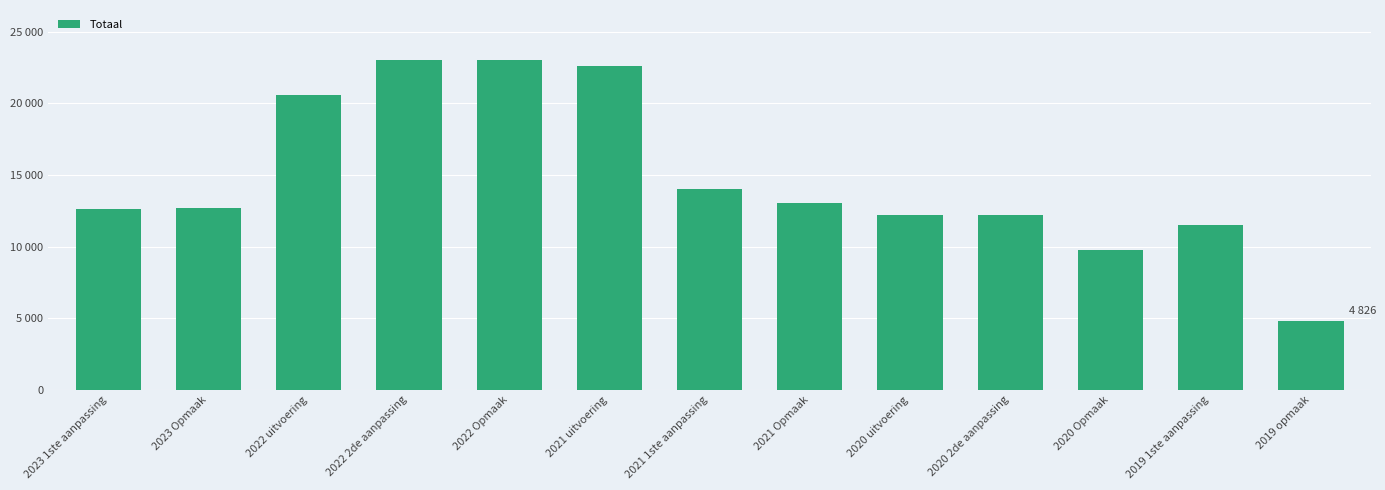

Rank the categories by value from highest to lowest.

2022 2de aanpassing, 2022 Opmaak, 2021 uitvoering, 2022 uitvoering, 2021 1ste aanpassing, 2021 Opmaak, 2023 Opmaak, 2023 1ste aanpassing, 2020 uitvoering, 2020 2de aanpassing, 2019 1ste aanpassing, 2020 Opmaak, 2019 opmaak